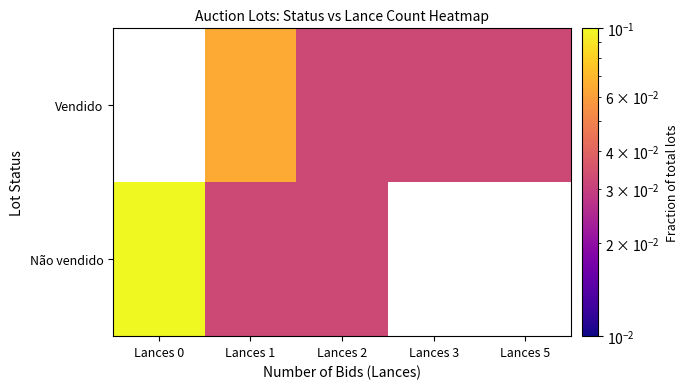

Which category has the lowest value across all series?

Lances 1